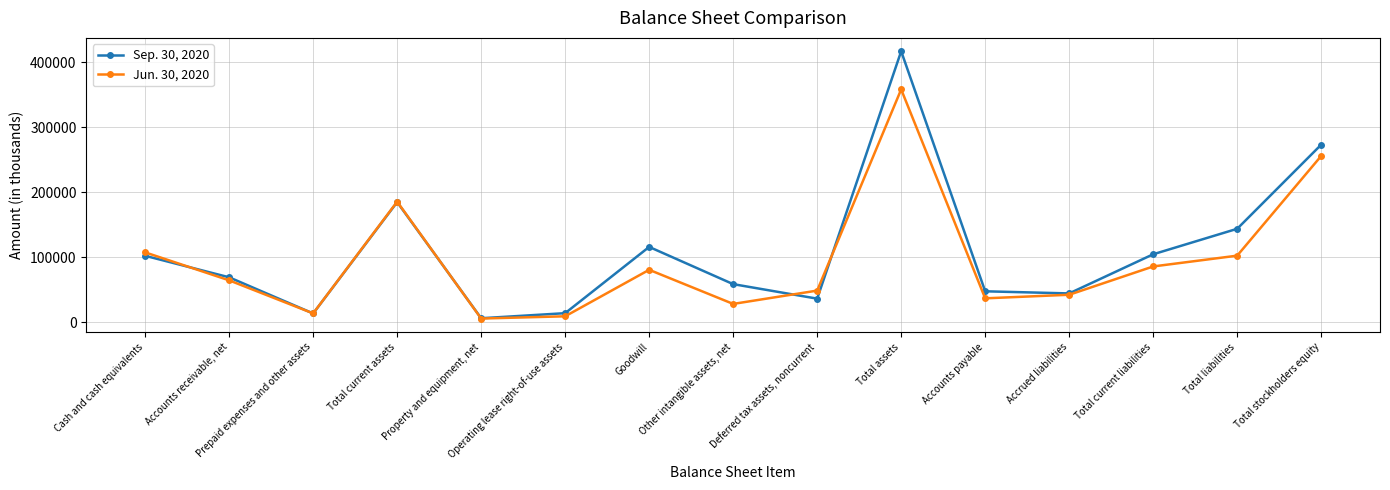

What is the label of the 6th point from the right?

Total assets